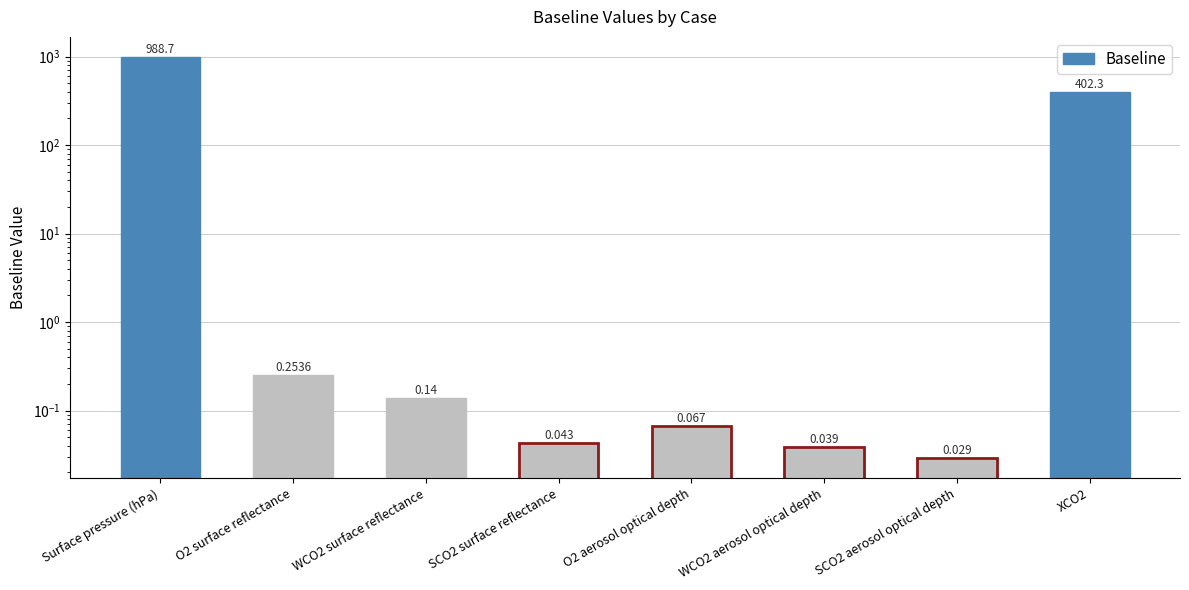

Reading left to right, extract all data points from this chart.

988.7	0.3	0.1	0.0	0.1	0.0	0.0	402.3